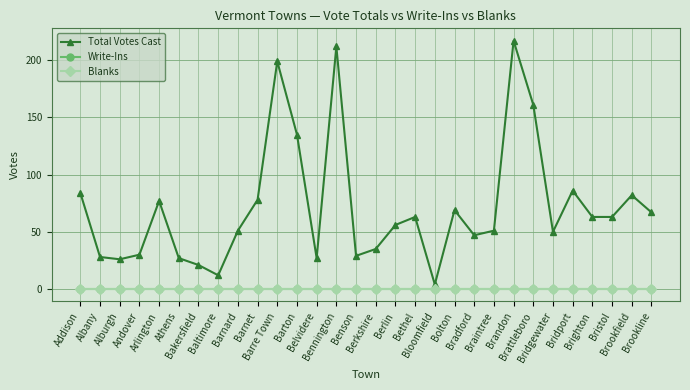

True or false: Blanks and Total Votes Cast cross at least once.

False